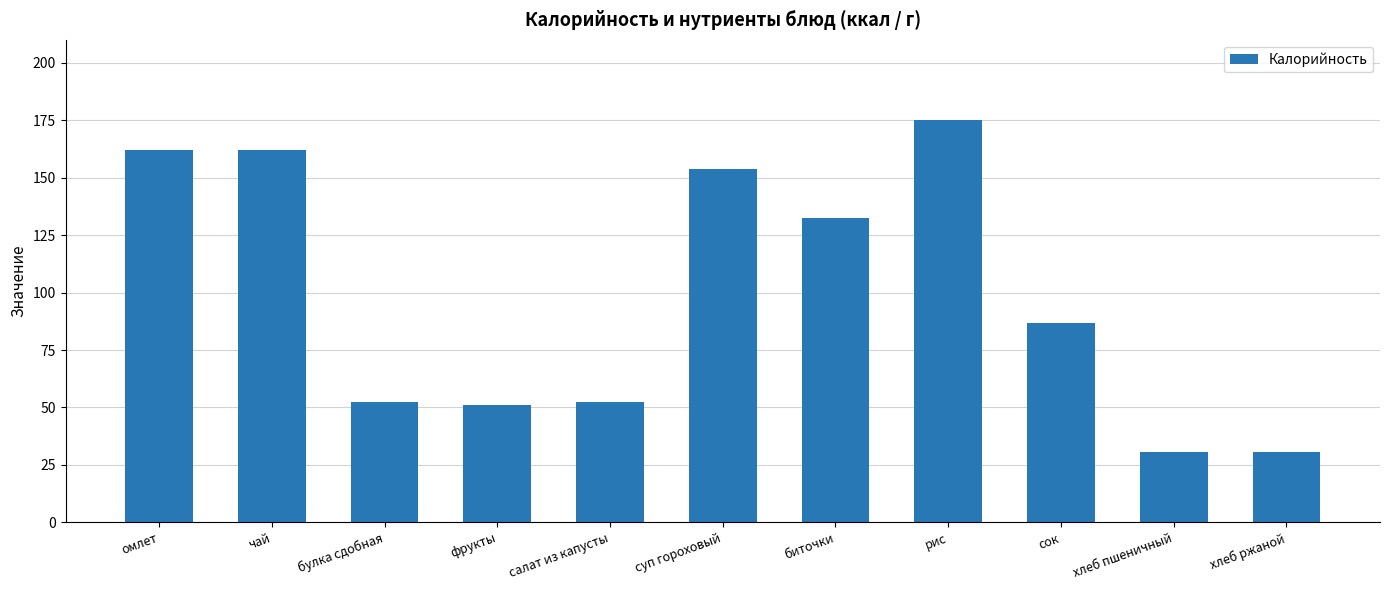

What is the change in value from чай to сок?

-75.4